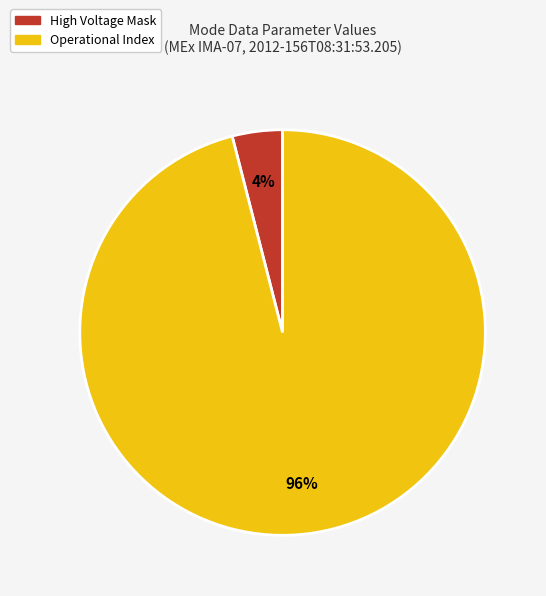

To the nearest percent, what is the difference between the largest and smallest slice percentages?

92%